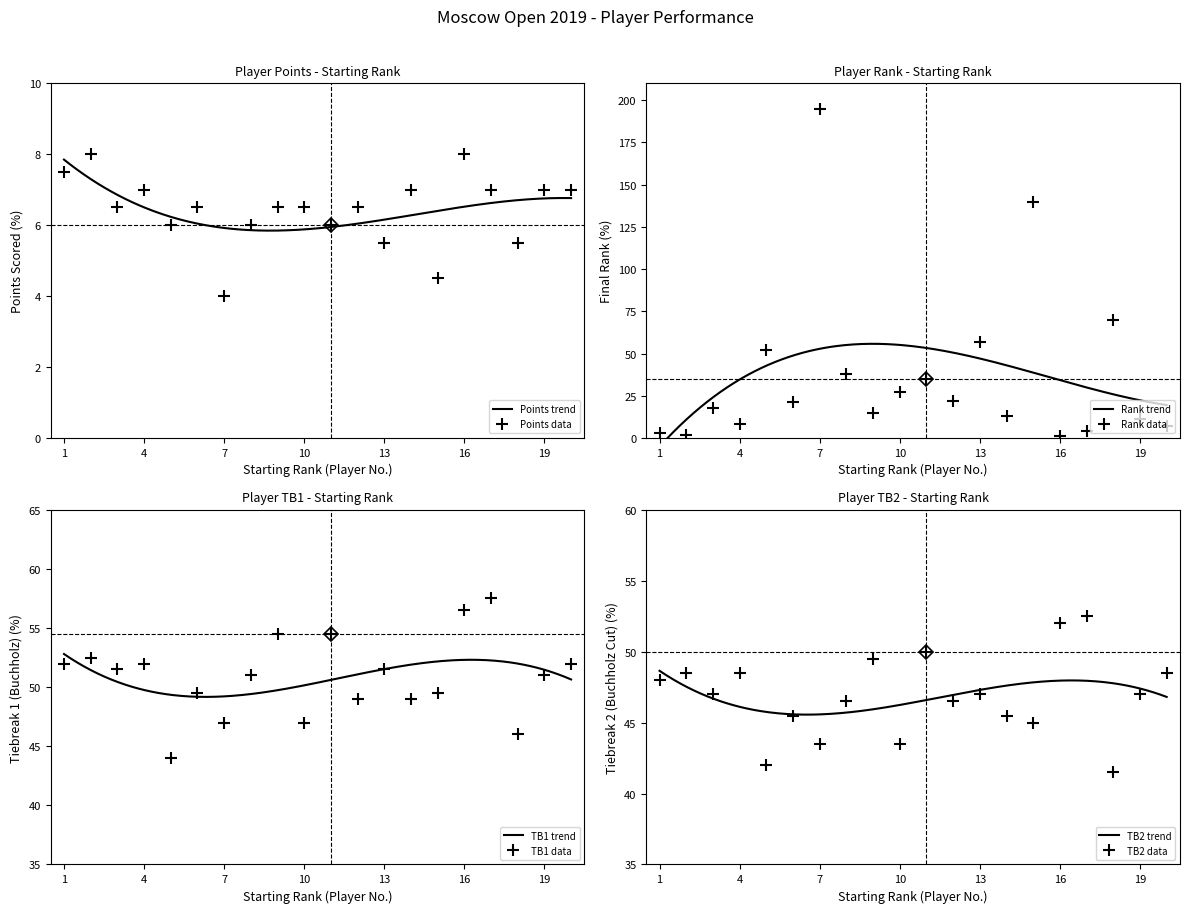

How many data points does each series have?

20